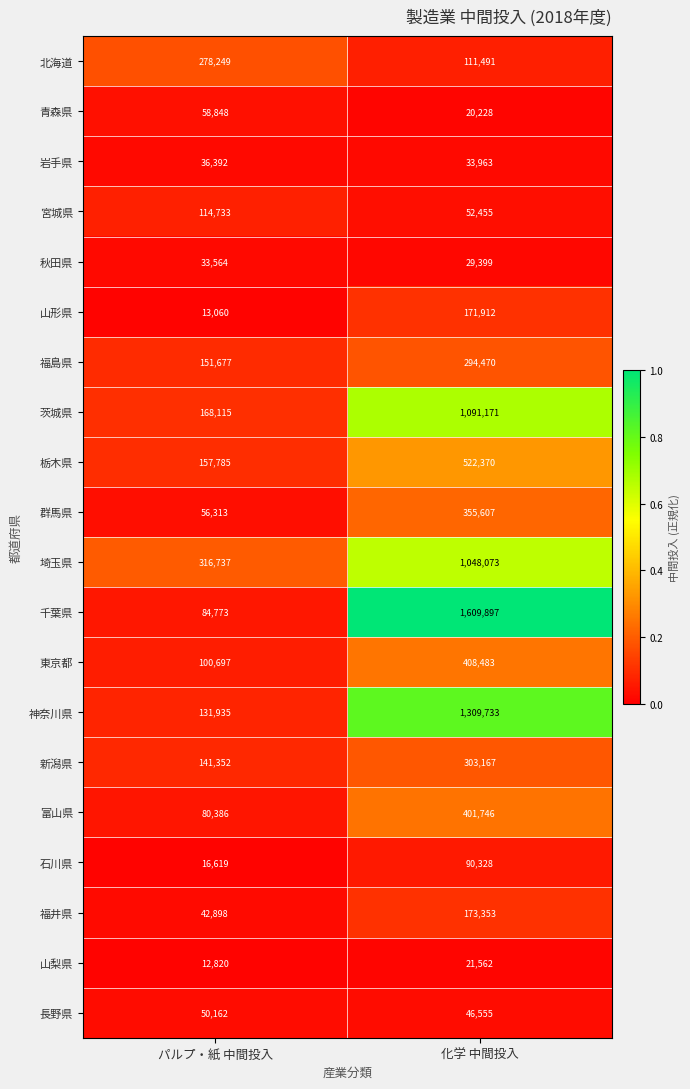

At which category does the chart reach its minimum across all series?

パルプ・紙 中間投入